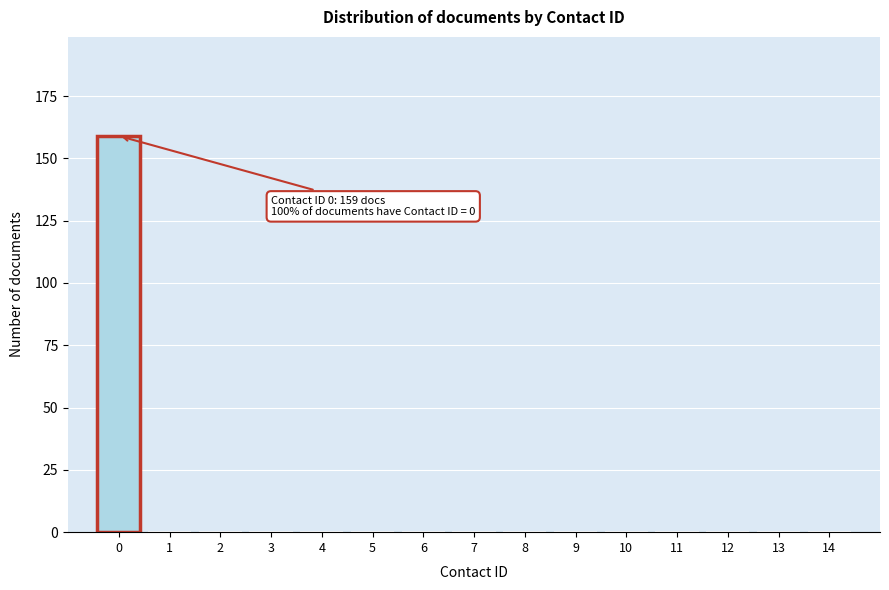

Reading left to right, extract all data points from this chart.

0=159	1=0	2=0	3=0	4=0	5=0	6=0	7=0	8=0	9=0	10=0	11=0	12=0	13=0	14=0